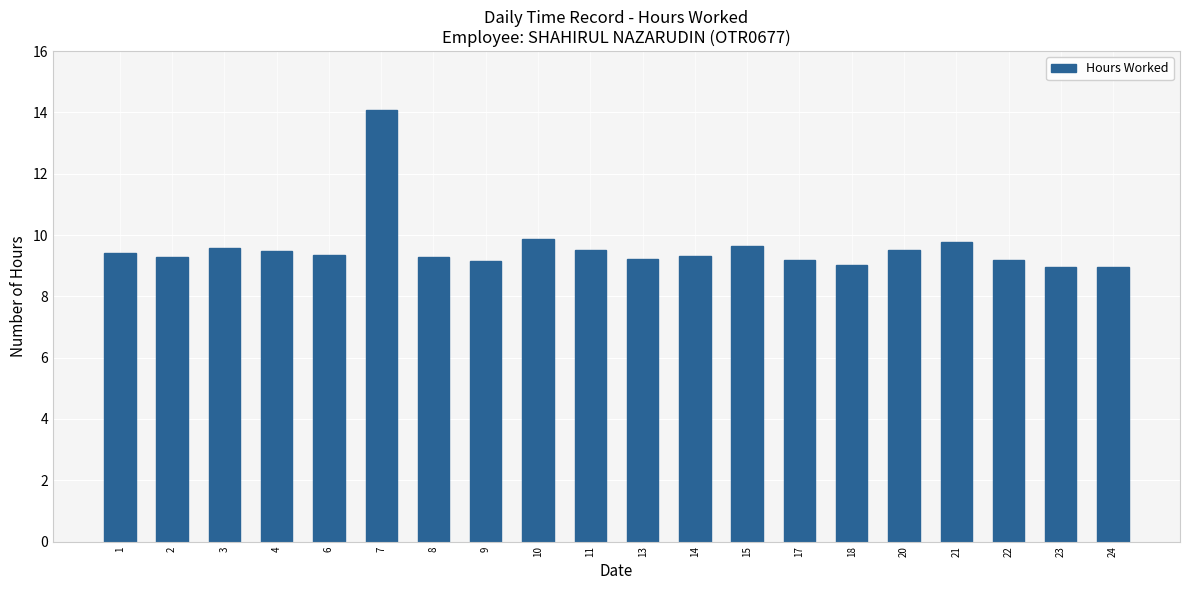

Which label corresponds to the largest value in the chart?

7